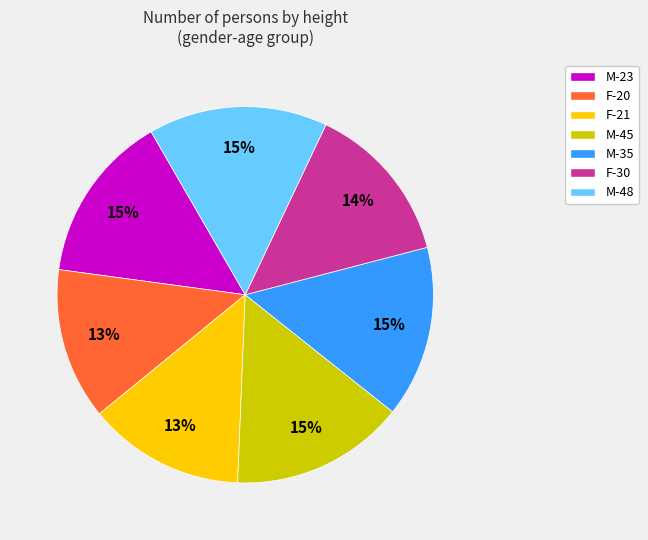

The M-45 slice represents 29% of the pie. True or false?

False